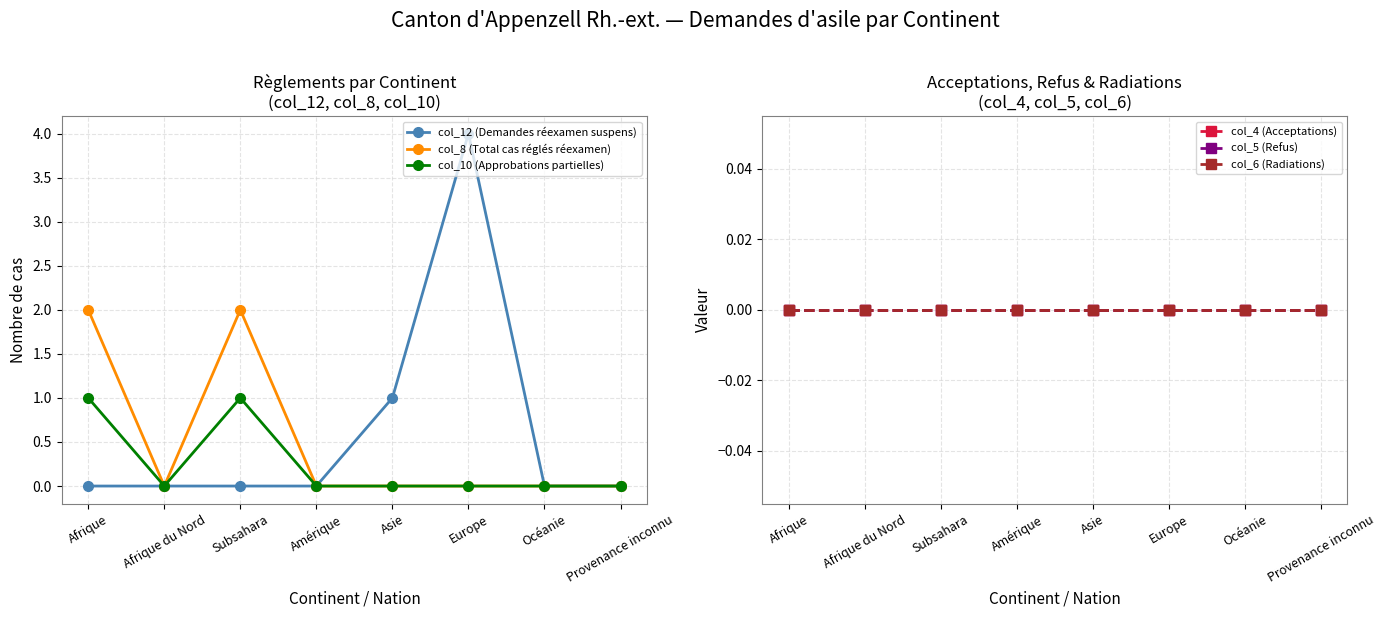

What is the total value across all series at Asie?

1